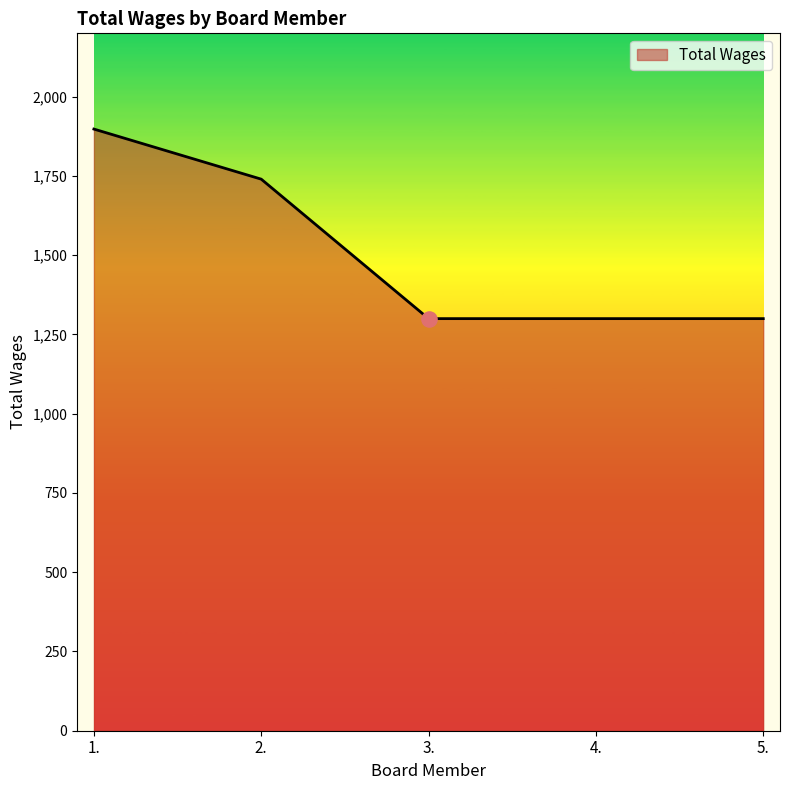

What is the ratio of the value at 2. to the value at 1.?

0.9